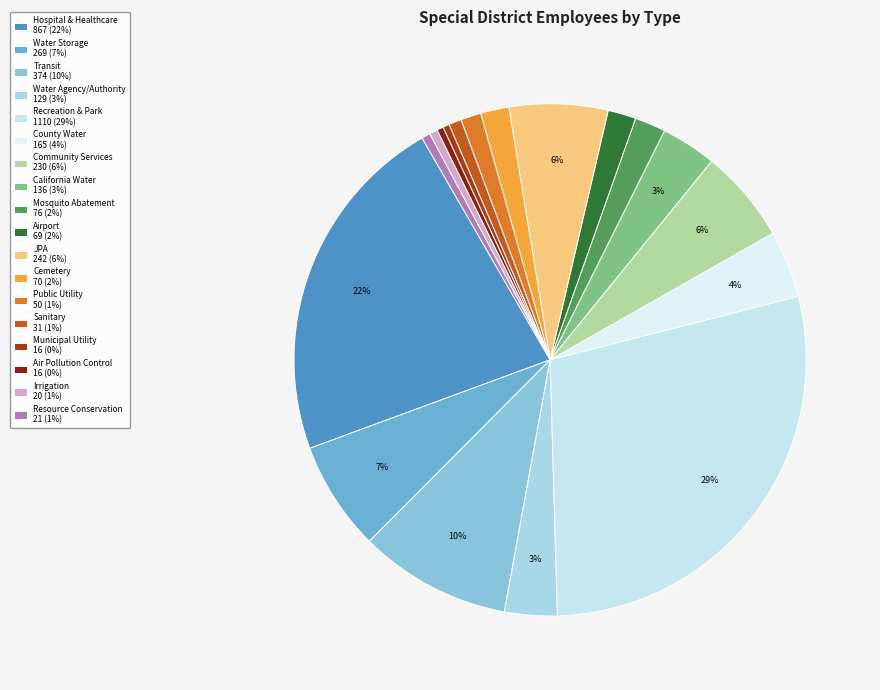

Which category has the smallest portion of the pie?

Municipal Utility